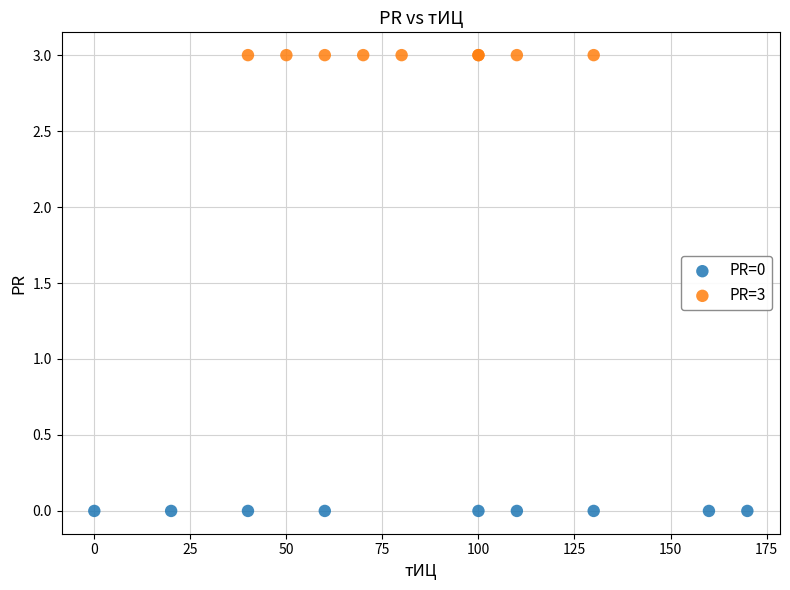

Which series reaches the minimum Y coordinate?

PR=0